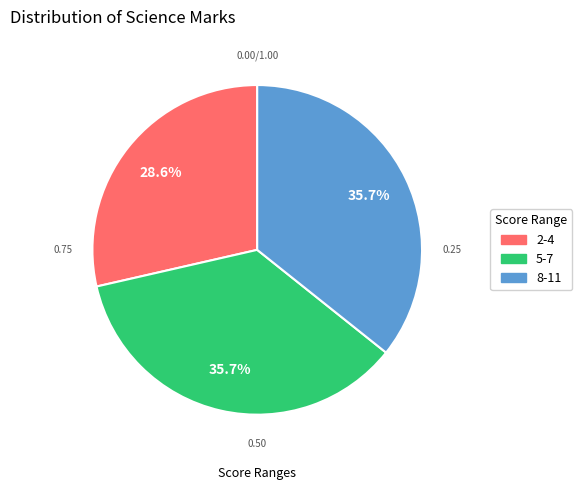

What portion of the pie excludes 2-4?

71.4%